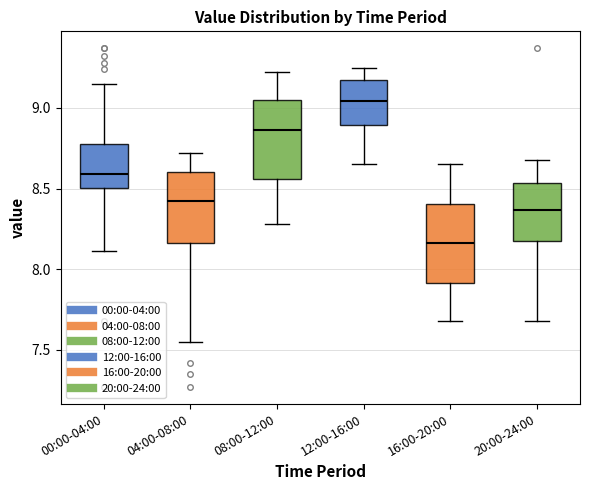

Where is the lower edge of the box for 20:00-24:00 on the y-axis? The values are not printed on the chart, so give them approximately, as read against the axis.

8.15